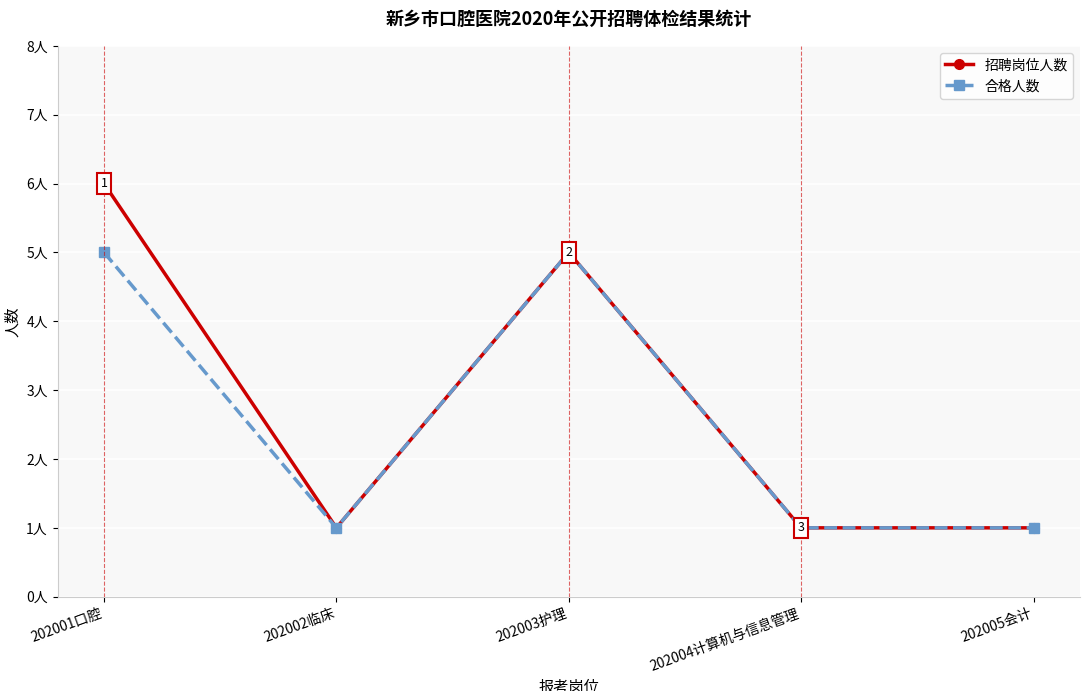

Which has a higher value, 202004计算机与信息管理 or 202002临床?

202004计算机与信息管理